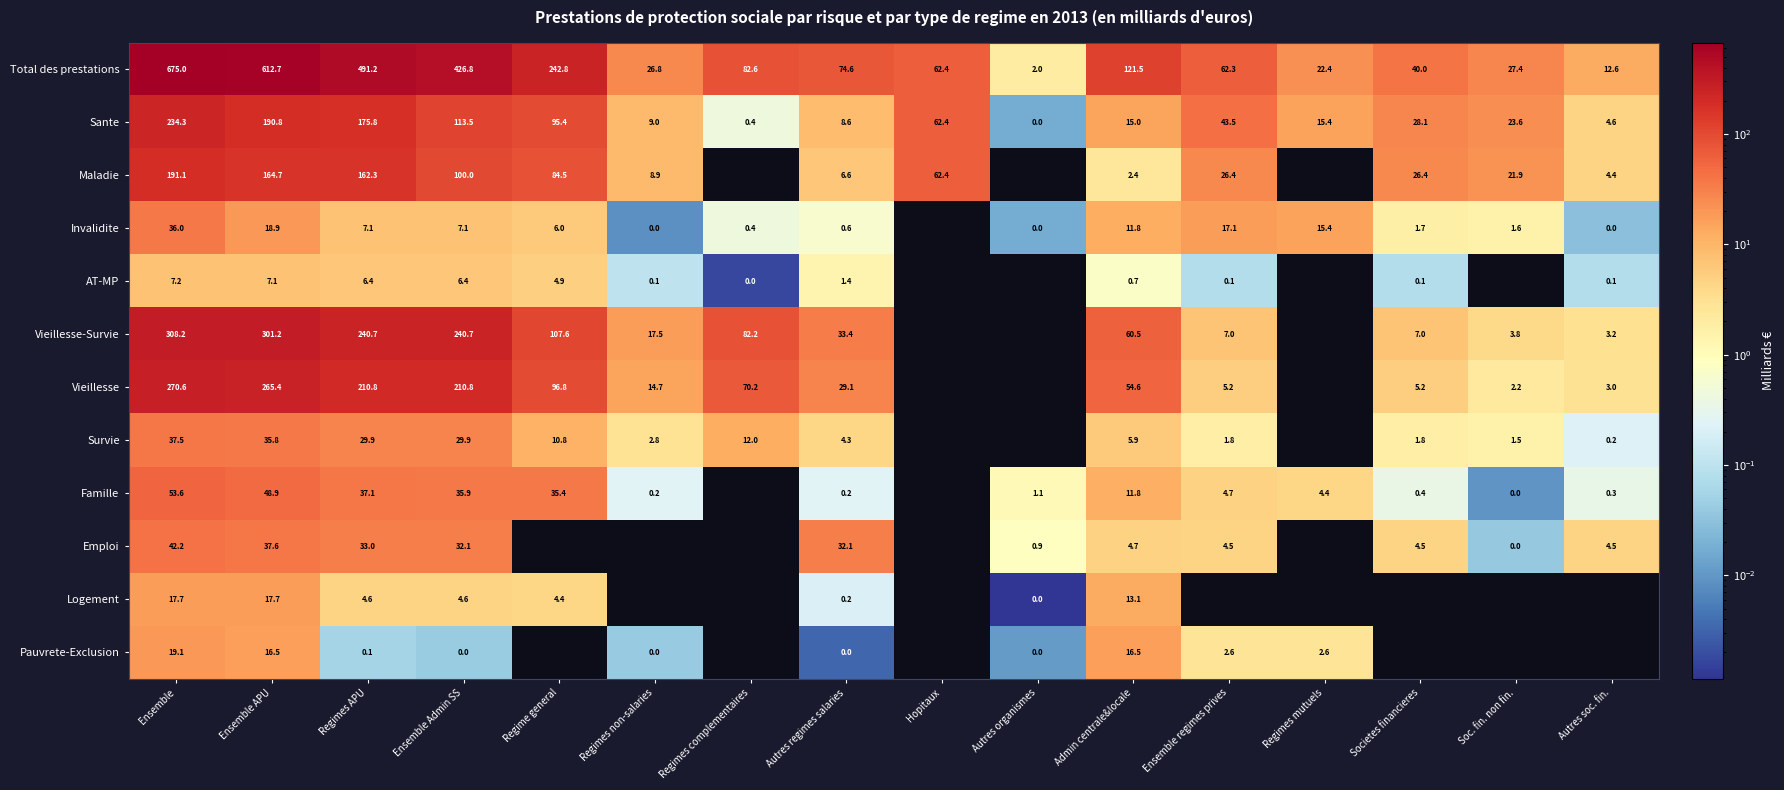

At which category does the chart reach its minimum across all series?

Regimes complementaires